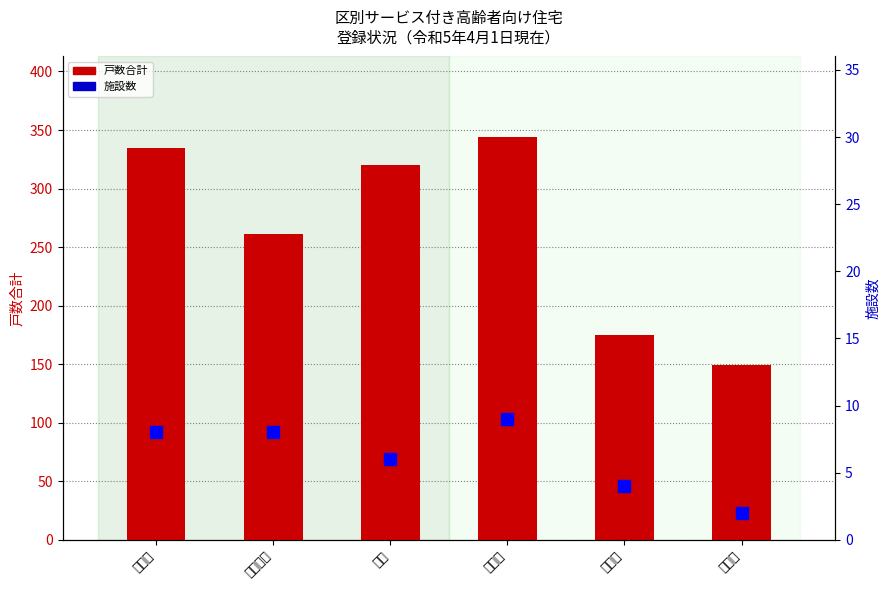

Which series has the largest range (max minus min)?

戸数合計